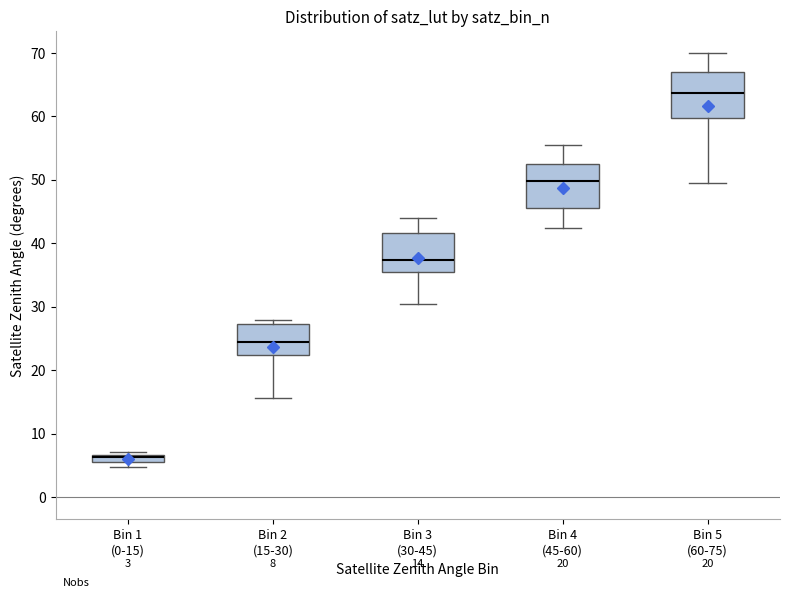

Which box has the highest median line?

Bin 5 (60-75)